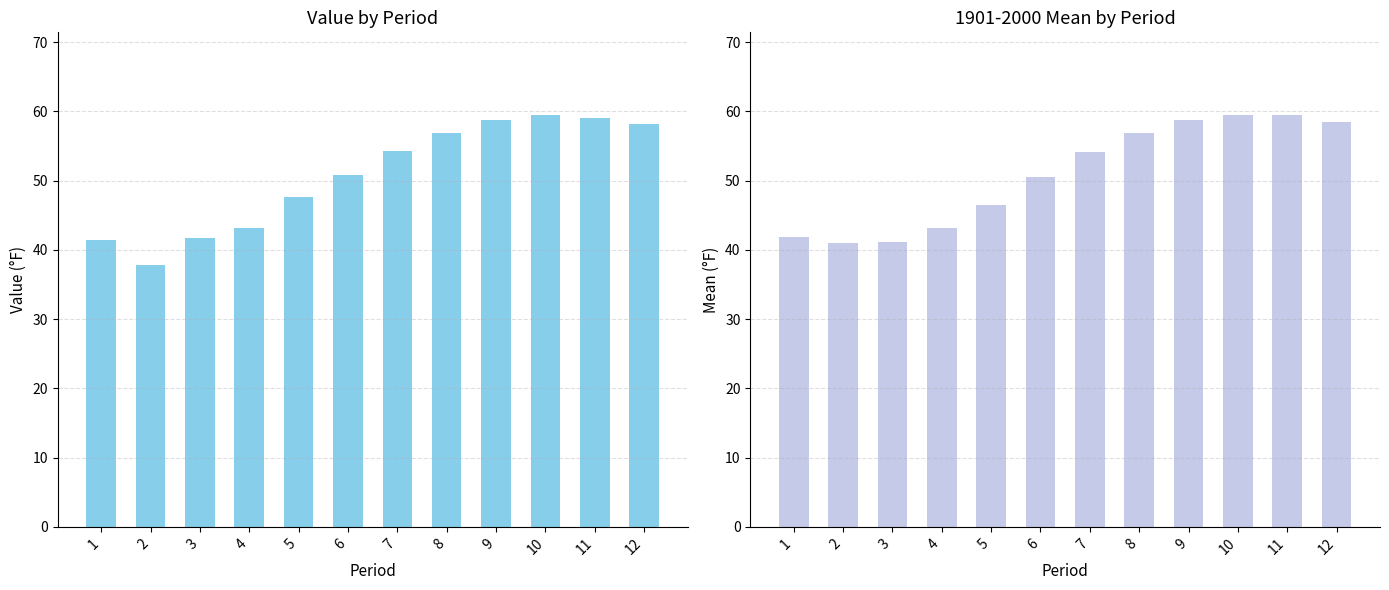

What is the difference between the second highest and second lowest values in the Value series?

17.7